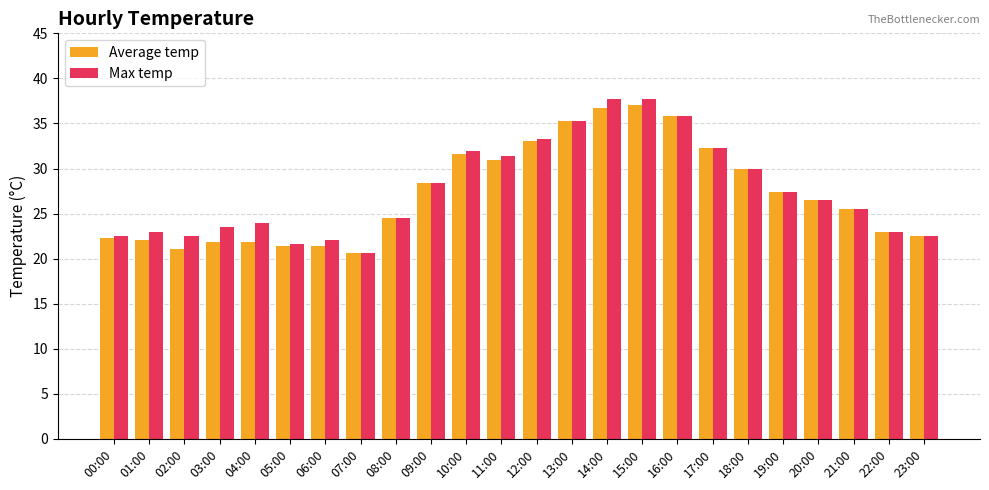

True or false: Average temp has a value of 16.8 at 17:00.

False